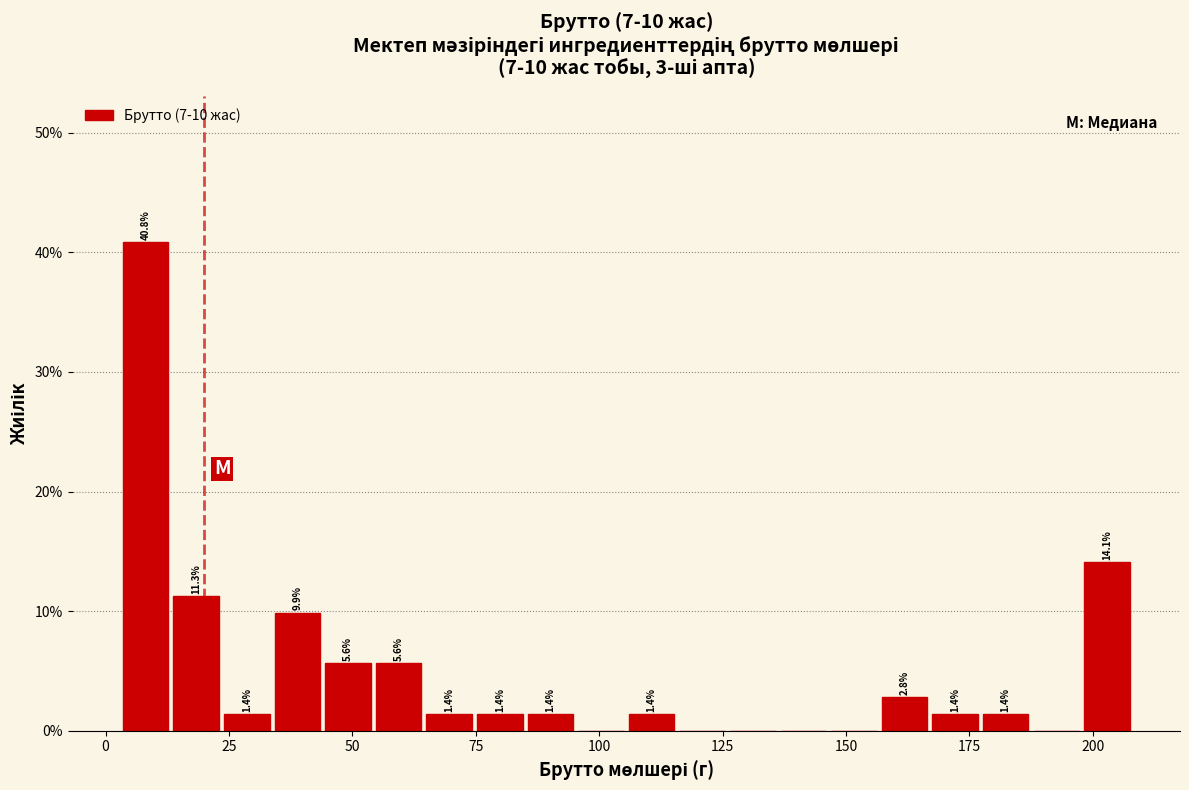

Read against the x-axis, roughly where is the centre of the tallest bar?

10